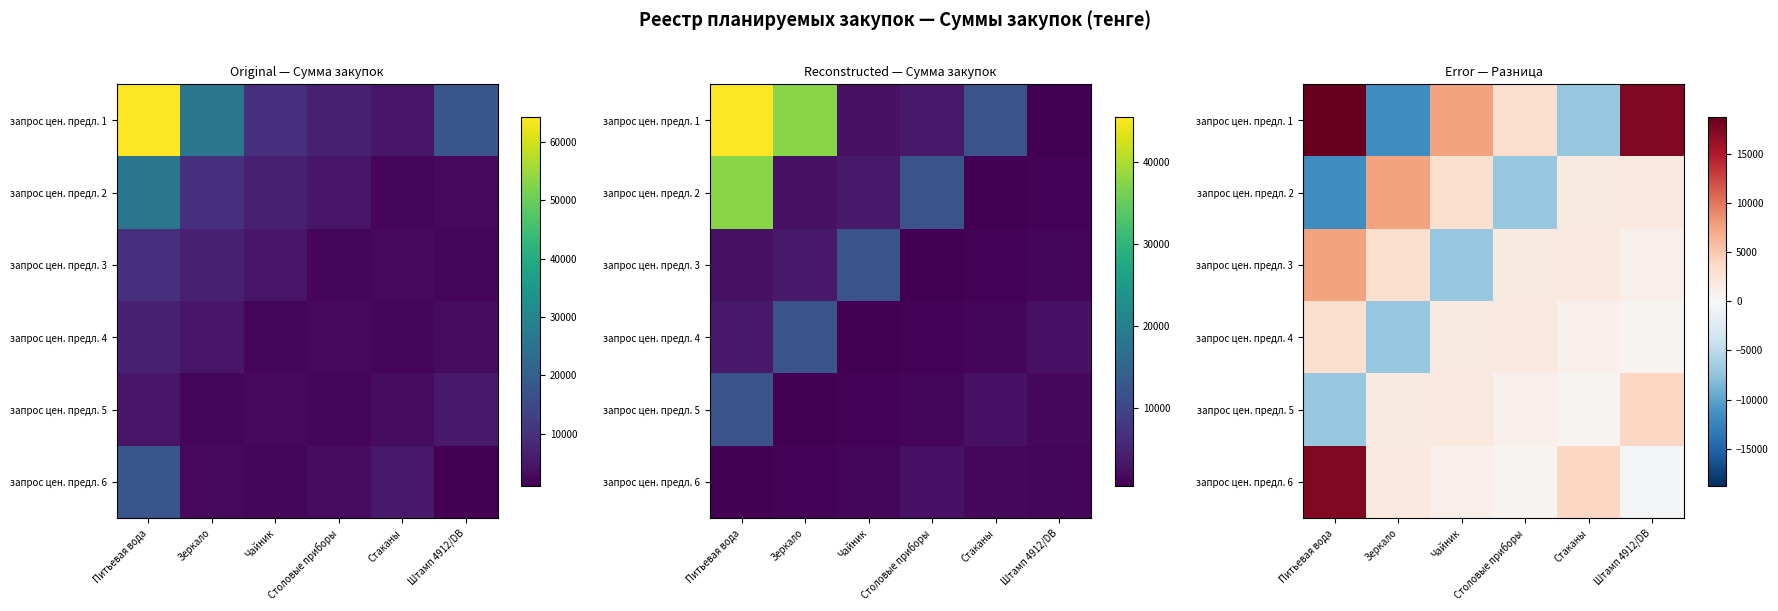

Which series has the largest total across all categories?

запрос цен. предл. 1